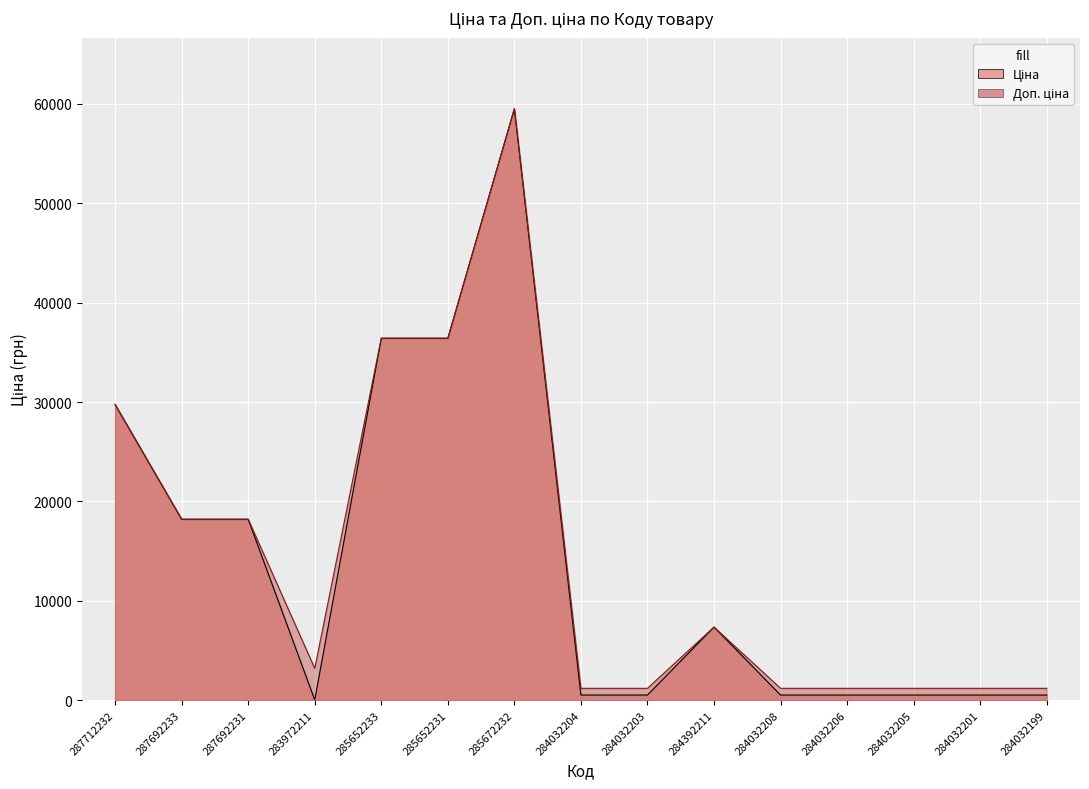

Does the chart display data point markers on the line(s)?

No